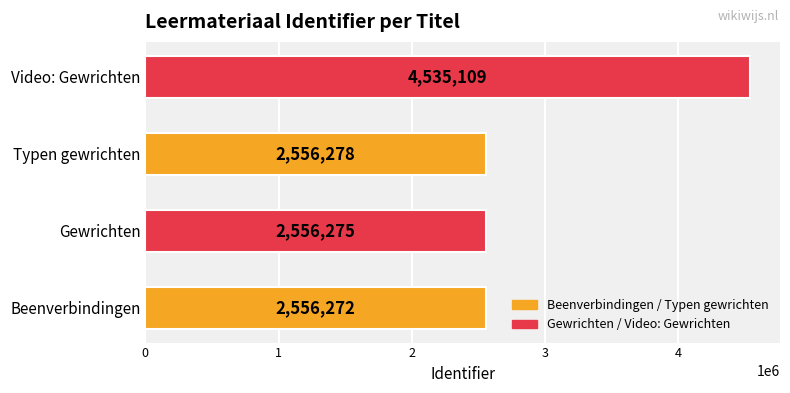

Are the bars grouped side by side (vs. stacked)?

No